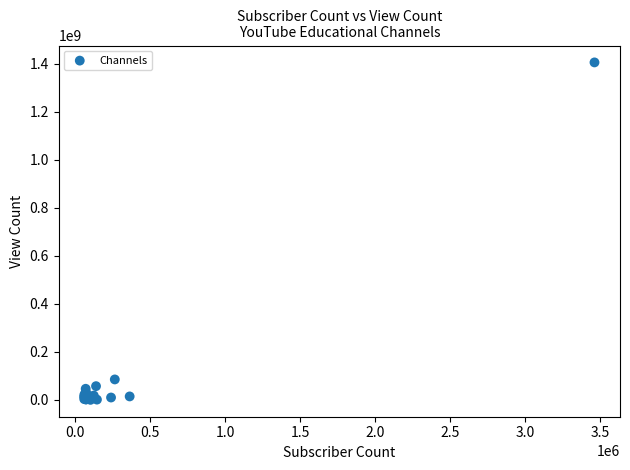

What Y value in the scatter plot is closest to 703027512?

85307138